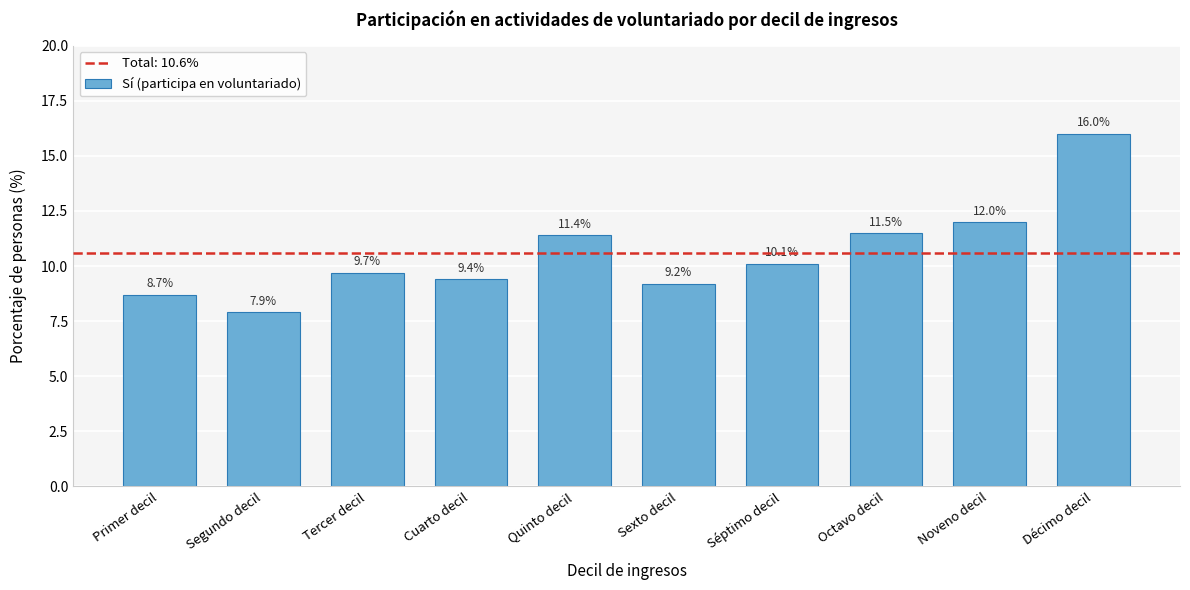

Reading left to right, list all the values displayed in this chart.

Primer decil=8.7	Segundo decil=7.9	Tercer decil=9.7	Cuarto decil=9.4	Quinto decil=11.4	Sexto decil=9.2	Séptimo decil=10.1	Octavo decil=11.5	Noveno decil=12.0	Décimo decil=16.0